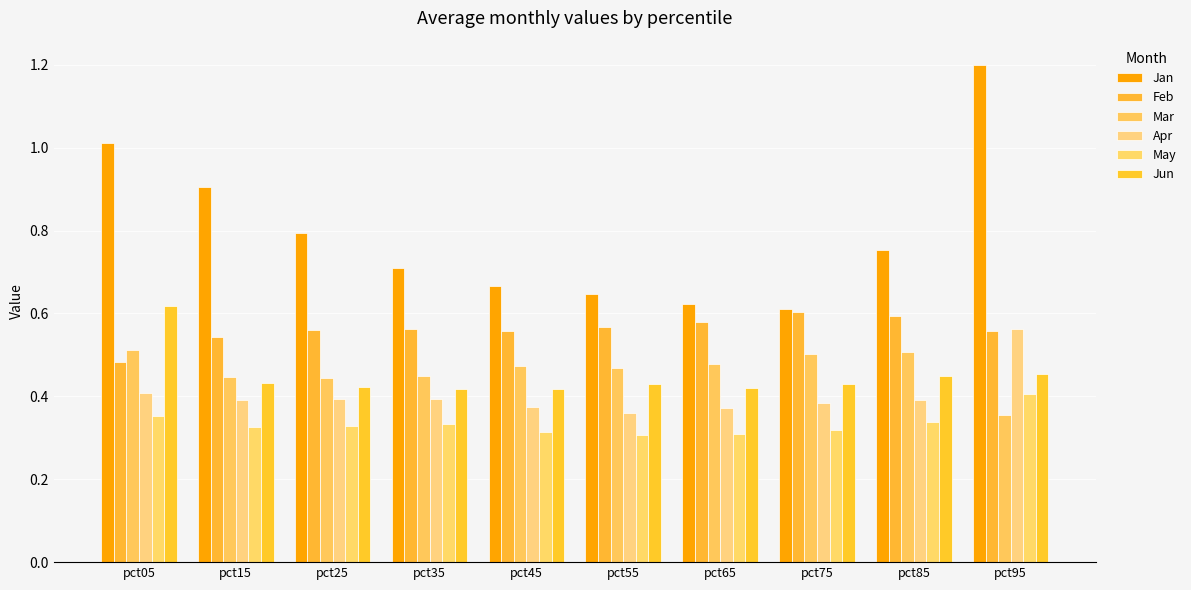

Is it true that Apr equals 0.2 at pct55?

False